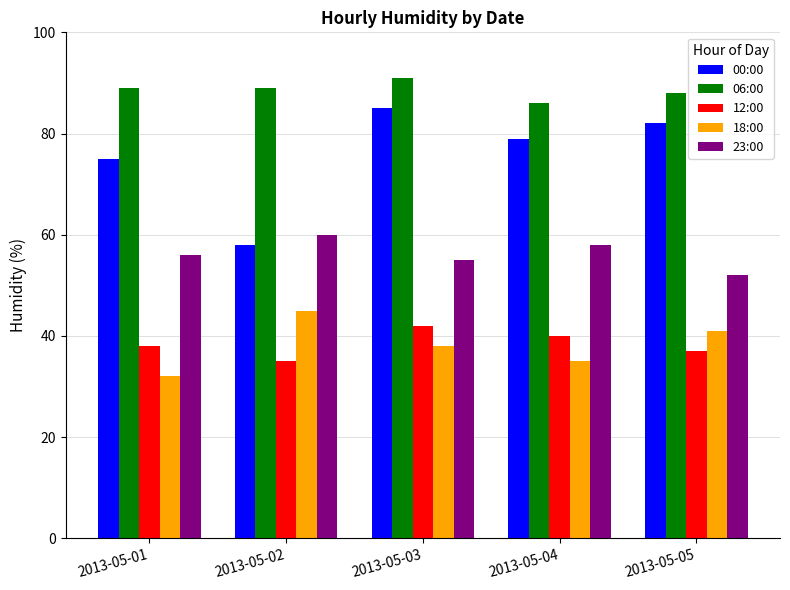

What is the minimum value for 06:00?

86